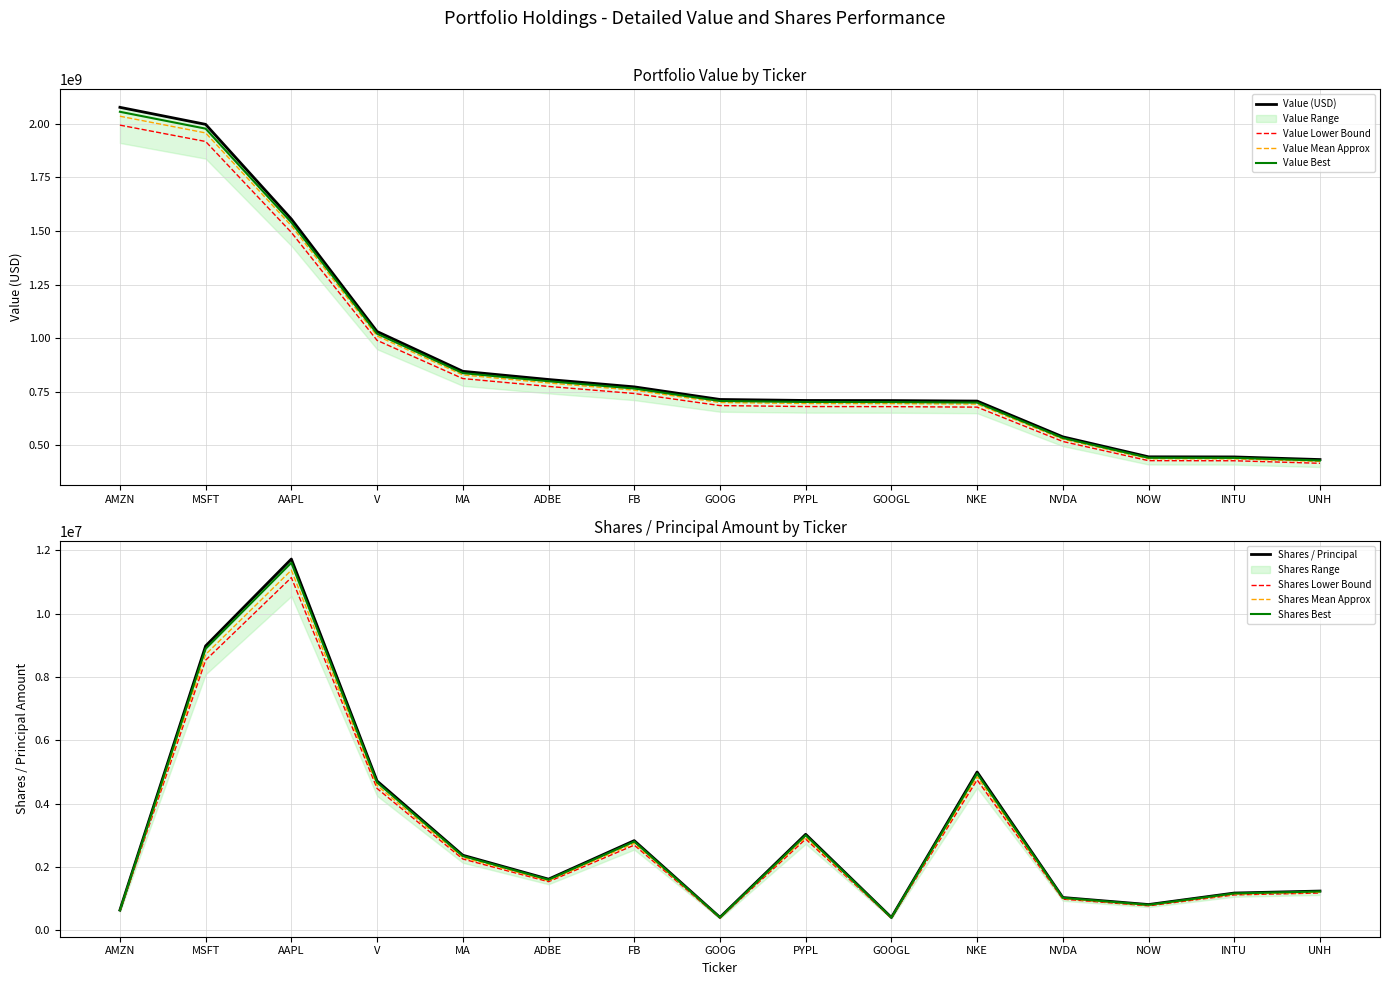

What is the sum of the Shares or principal amount values at PYPL and INTU?

4205755